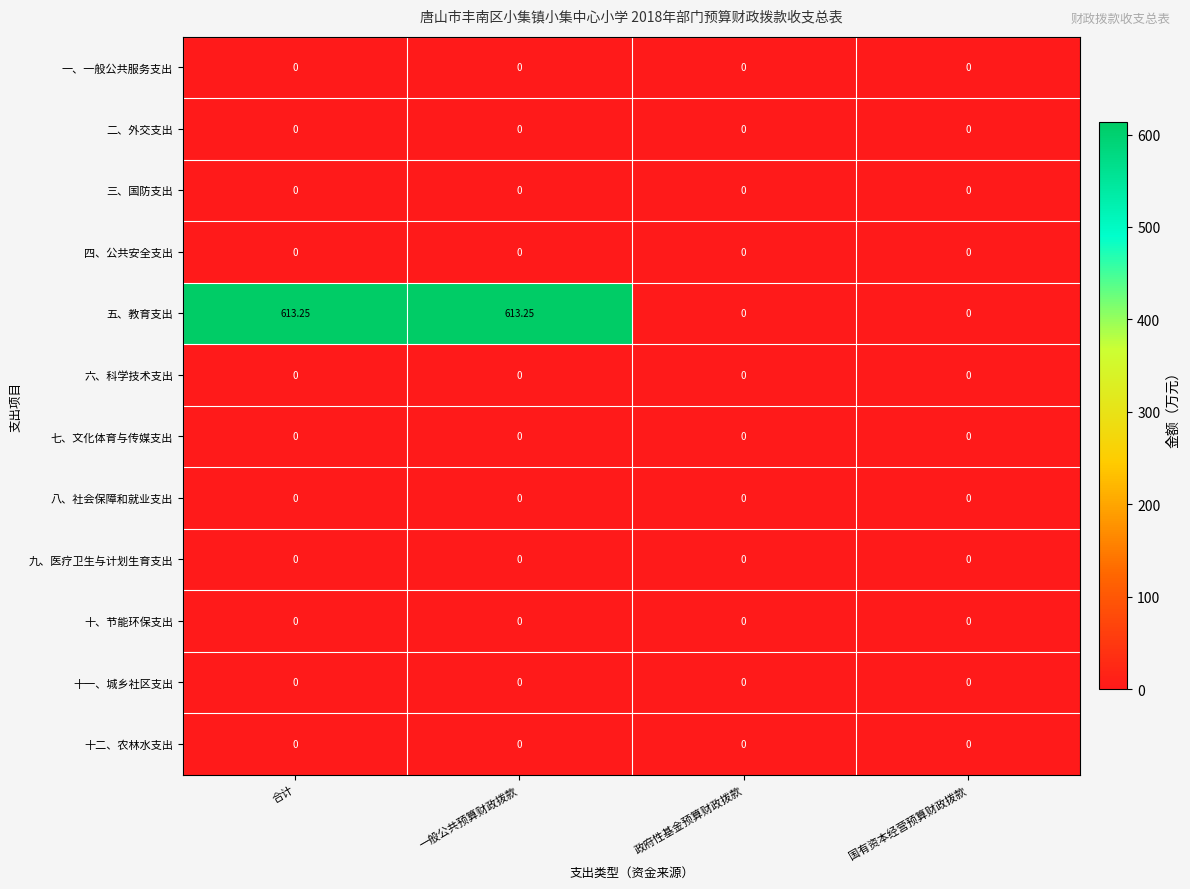

Which series has the largest total across all categories?

五、教育支出